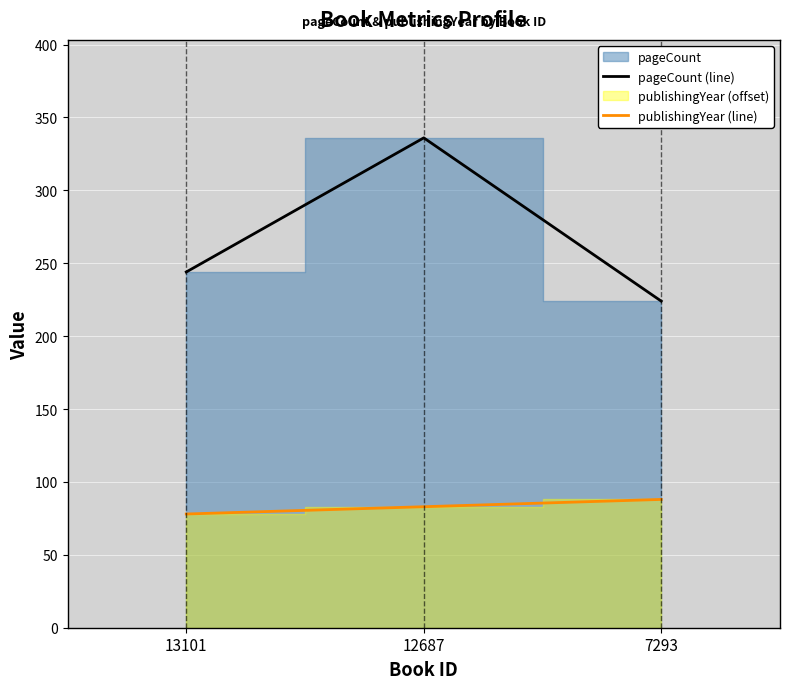

How many values in the pageCount (line) series are below 244?

1